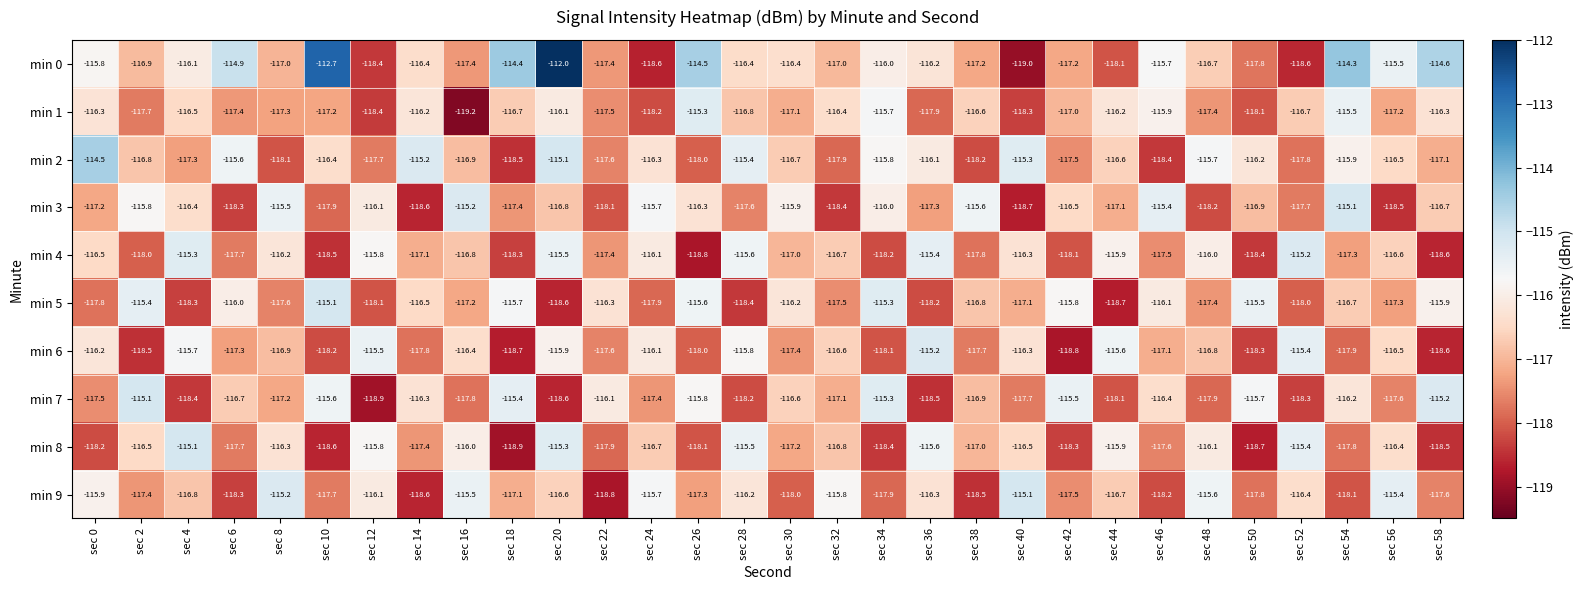

Is it true that min 2 equals -116.6 at sec 44?

True